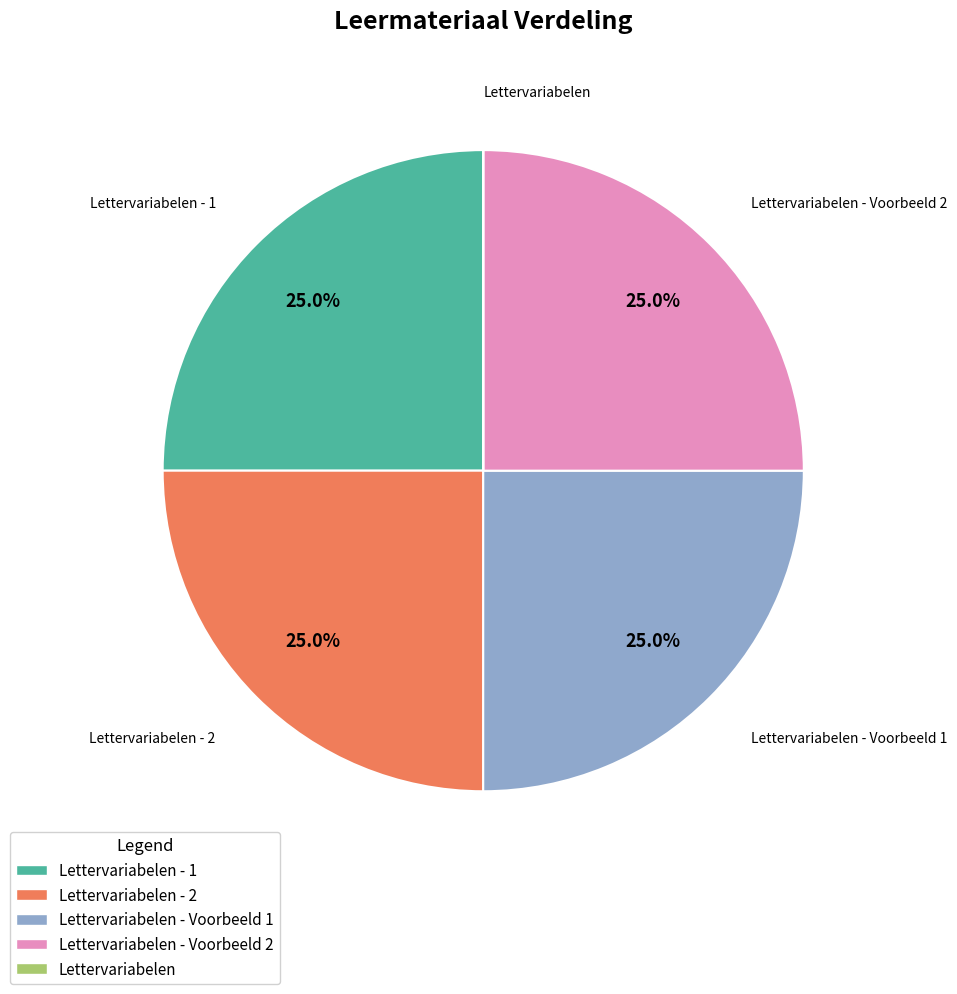

Is there any slice that represents more than half of the pie?

No